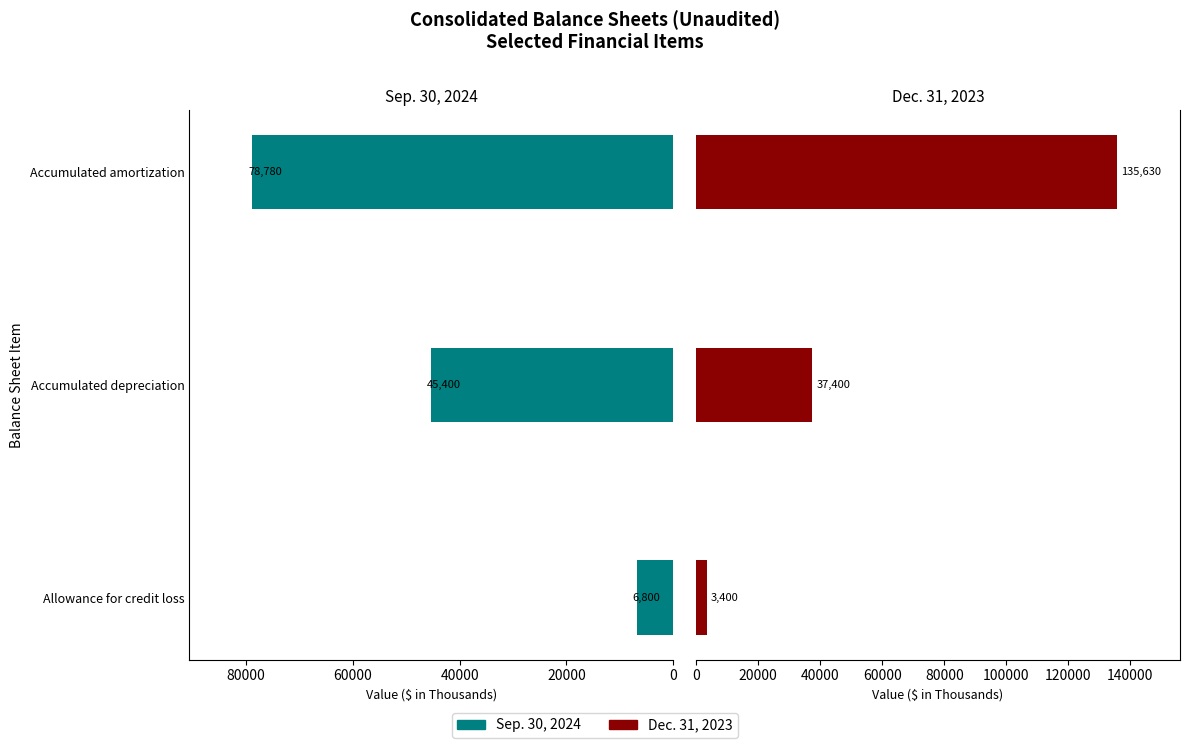

What are all the series names shown in the legend?

Sep. 30, 2024, Dec. 31, 2023